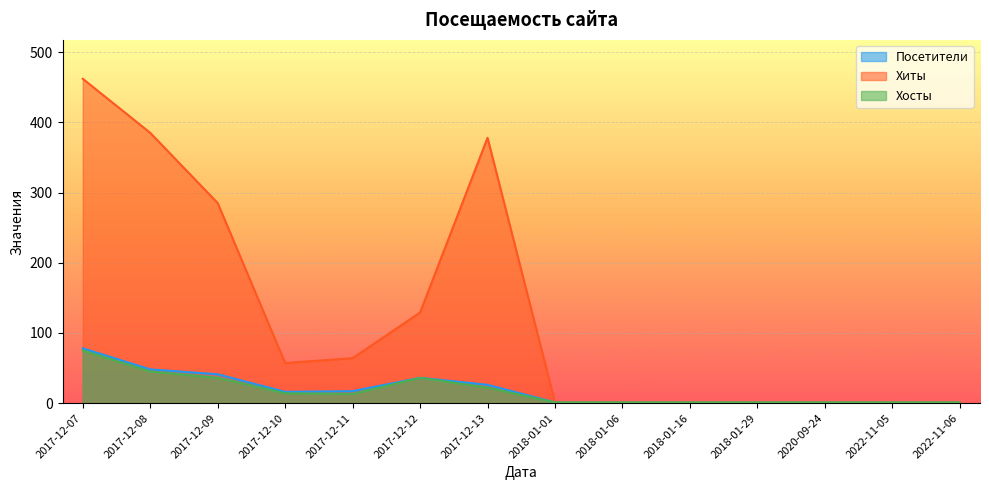

At 2017-12-08, list the series in order from smallest to largest.

Хосты, Посетители, Хиты